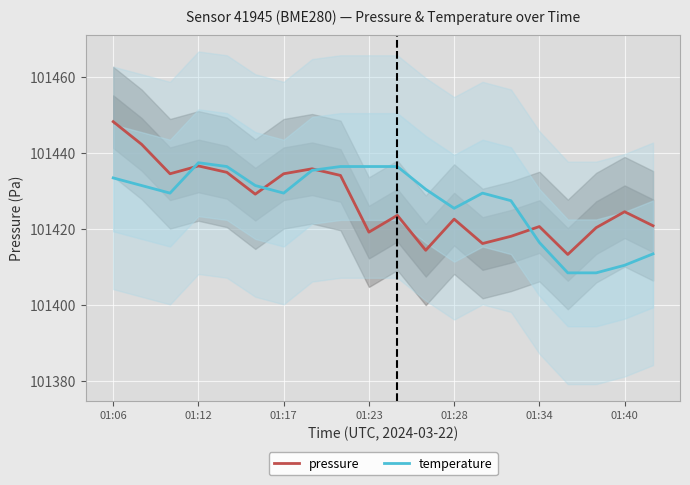

Which series ends up on top after the final intersection of temperature and pressure?

pressure